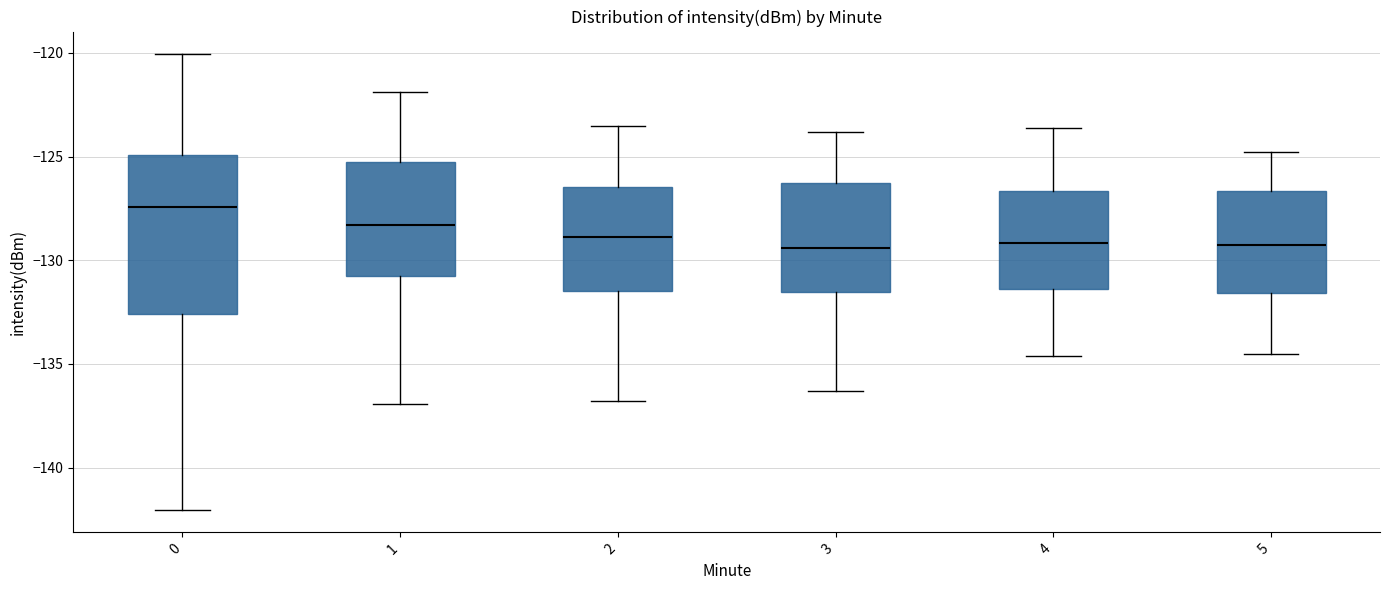

Reading left to right, read every box against the y-axis: the position of its median line, the range the box covers, and the ends of its whiskers. The values are not printed on the chart, so give them approximately, as read against the axis.

0: median -127.5, box -132.5 to -125.0, whiskers -142.0 to -120.0
1: median -128.5, box -130.5 to -125.5, whiskers -137.0 to -122.0
2: median -129.0, box -131.5 to -126.5, whiskers -137.0 to -123.5
3: median -129.5, box -131.5 to -126.5, whiskers -136.5 to -124.0
4: median -129.0, box -131.5 to -126.5, whiskers -134.5 to -123.5
5: median -129.0, box -131.5 to -126.5, whiskers -134.5 to -125.0